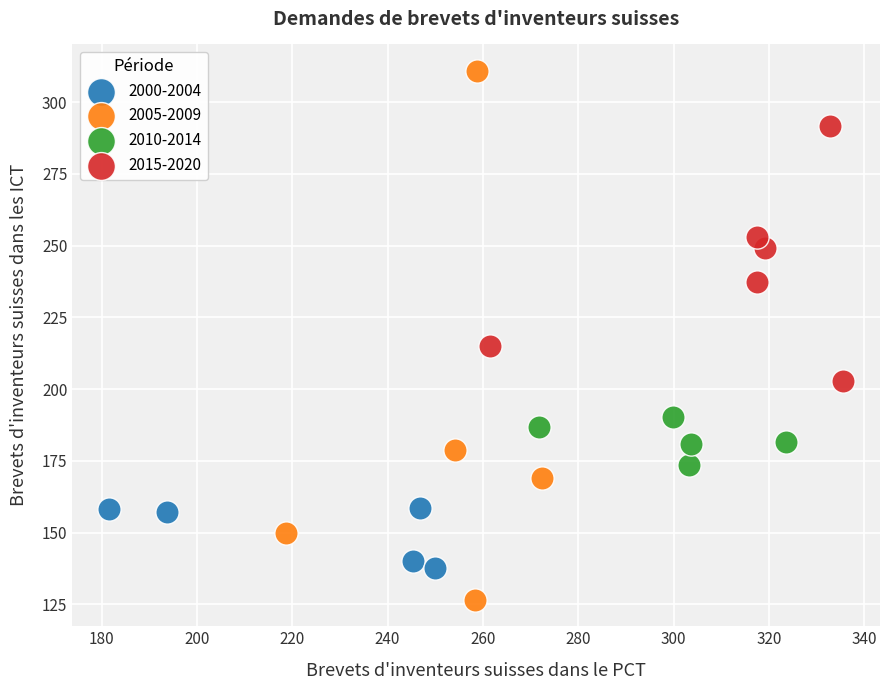

Which series contains the lowest Y value?

2005-2009